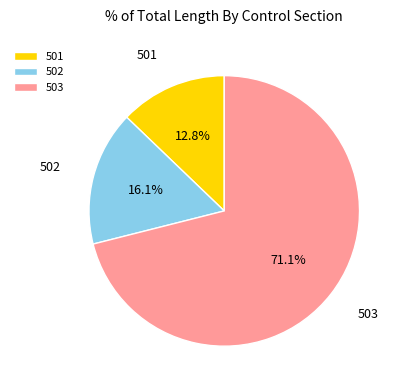

To the nearest percent, what portion does 503 represent?

71%